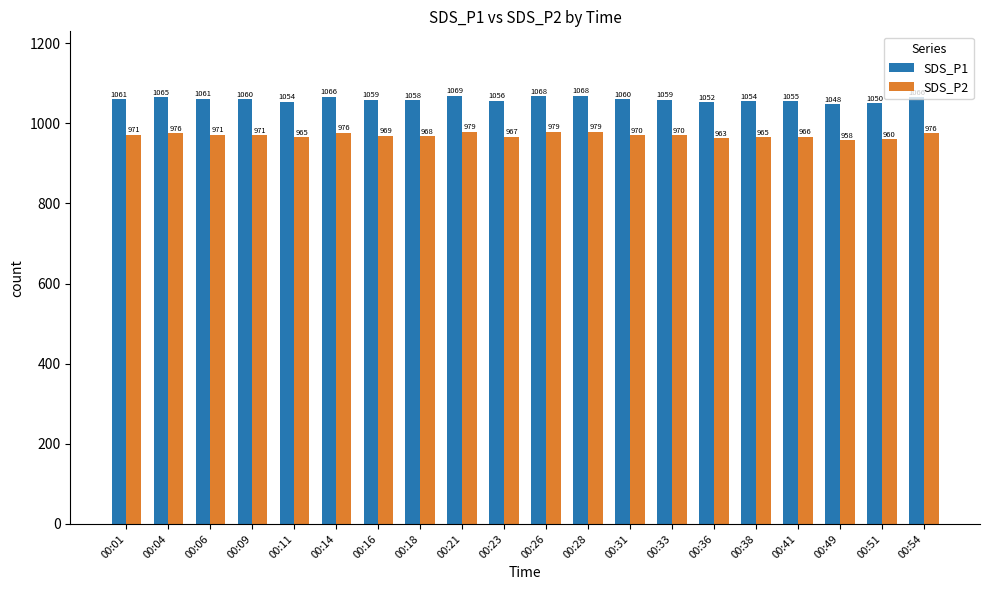

What is the total value across all series at 00:06?

2032.3